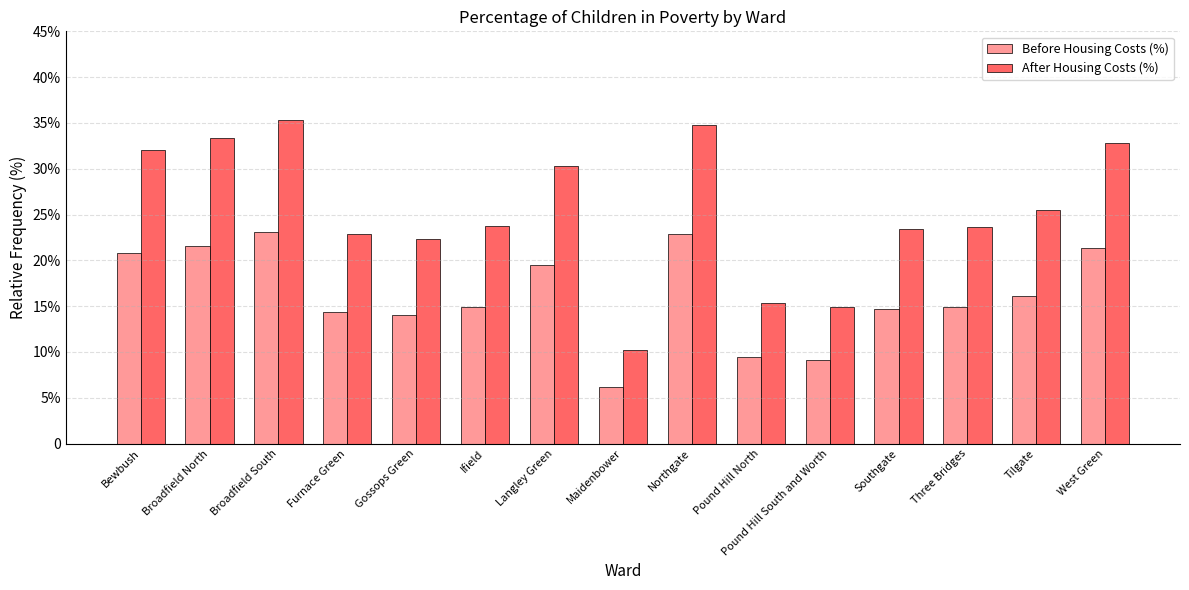

What are all the series names shown in the legend?

Before Housing Costs (%), After Housing Costs (%)